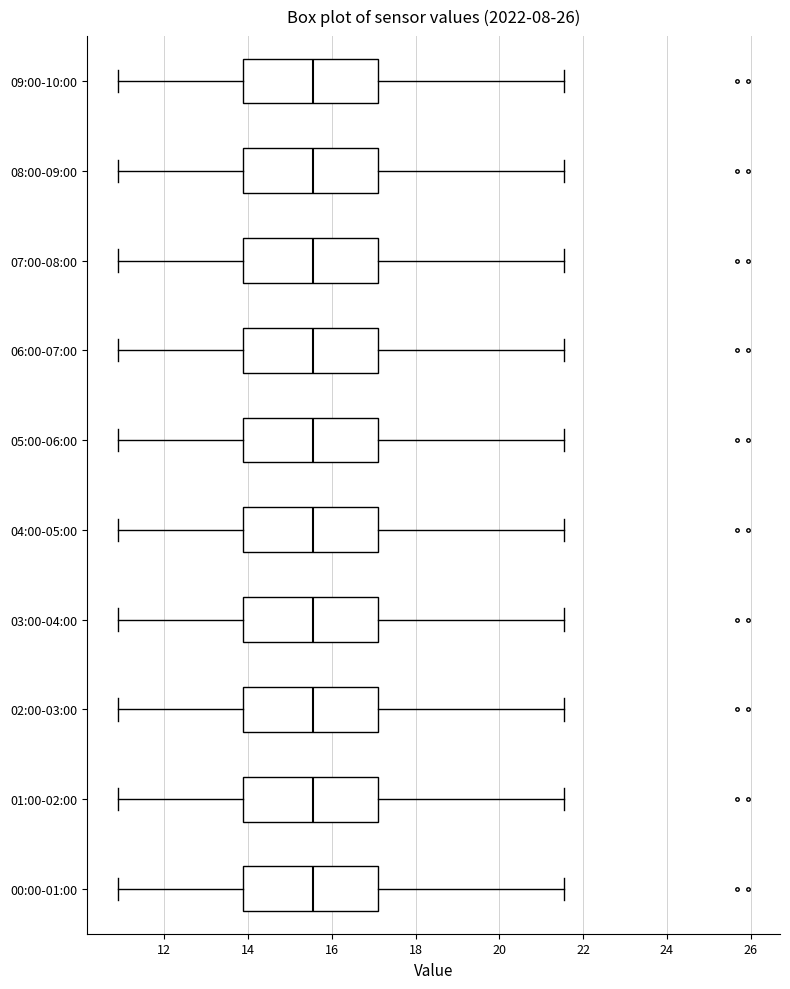

Reading bottom to top, read every box against the x-axis: the position of its median line, the range the box covers, and the ends of its whiskers. The values are not printed on the chart, so give them approximately, as read against the axis.

00:00-01:00: median 15.6, box 13.8 to 17.2, whiskers 11.0 to 21.6
01:00-02:00: median 15.6, box 13.8 to 17.2, whiskers 11.0 to 21.6
02:00-03:00: median 15.6, box 13.8 to 17.2, whiskers 11.0 to 21.6
03:00-04:00: median 15.6, box 13.8 to 17.2, whiskers 11.0 to 21.6
04:00-05:00: median 15.6, box 13.8 to 17.2, whiskers 11.0 to 21.6
05:00-06:00: median 15.6, box 13.8 to 17.2, whiskers 11.0 to 21.6
06:00-07:00: median 15.6, box 13.8 to 17.2, whiskers 11.0 to 21.6
07:00-08:00: median 15.6, box 13.8 to 17.2, whiskers 11.0 to 21.6
08:00-09:00: median 15.6, box 13.8 to 17.2, whiskers 11.0 to 21.6
09:00-10:00: median 15.6, box 13.8 to 17.2, whiskers 11.0 to 21.6